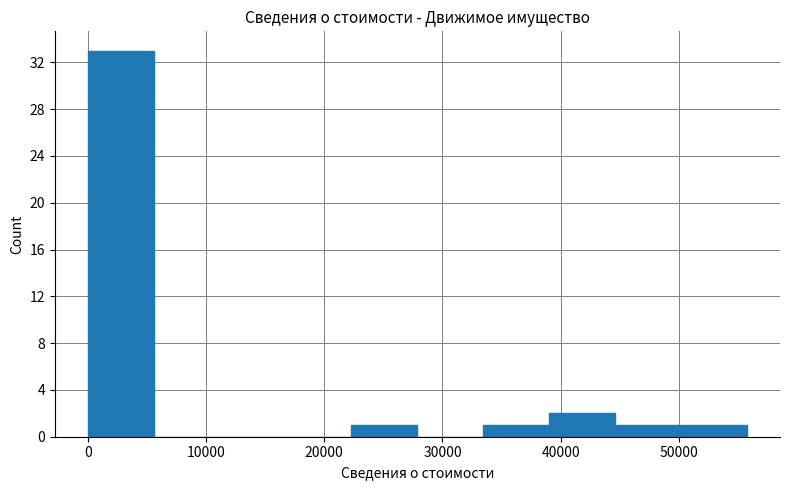

Reading left to right, transcribe this chart: for each bar, give the range it covers on the x-axis and its height. Neither the bar edges nor the heights are printed on the chart, so give them approximately, as read against the axes.

0 to 6000: 33
6000 to 11000: 0
11000 to 17000: 0
17000 to 22000: 0
22000 to 28000: 1
28000 to 33000: 0
33000 to 39000: 1
39000 to 45000: 2
45000 to 50000: 1
50000 to 56000: 1